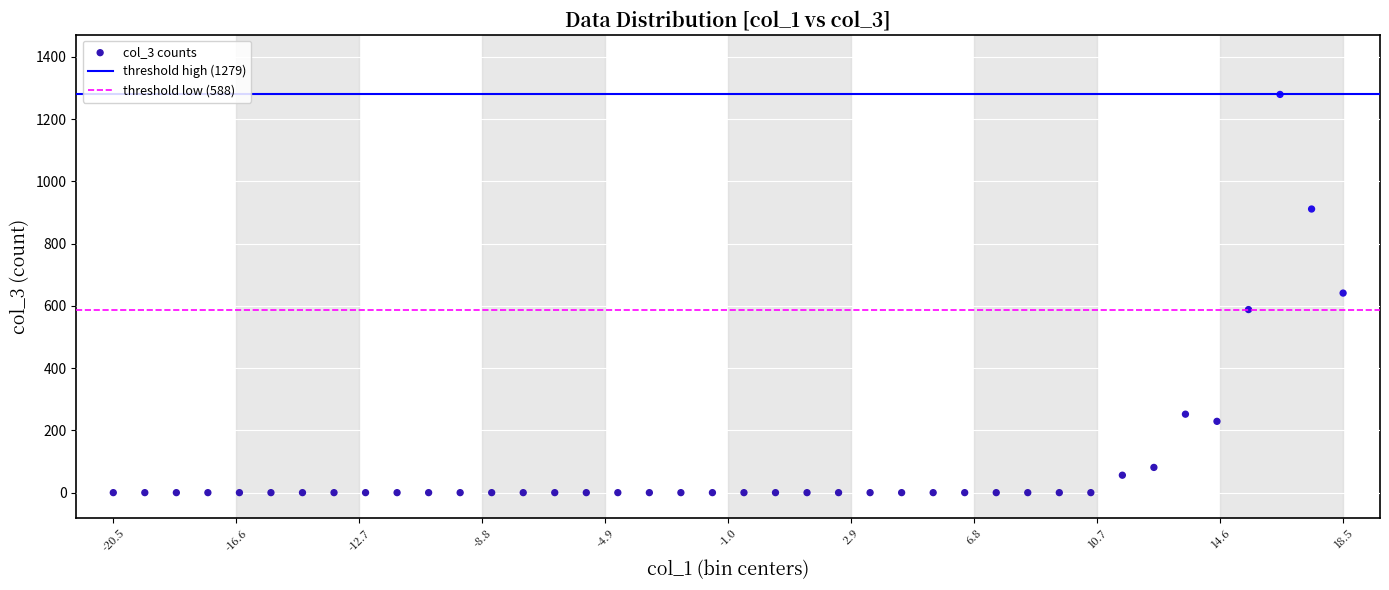

What is the range of Y values (max minus min)?

1279